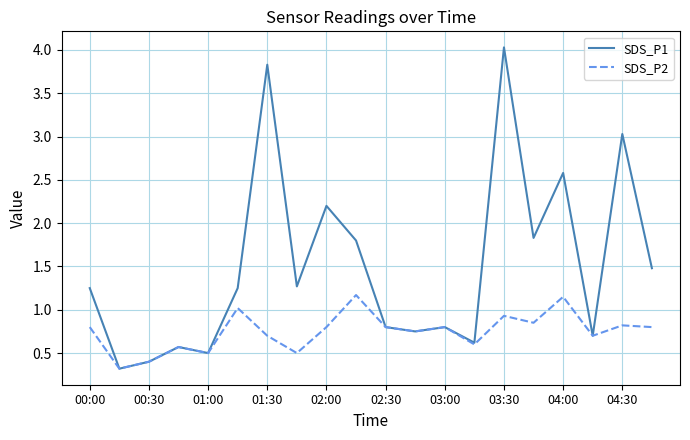

What is the lowest value of the SDS_P2 series?

0.3